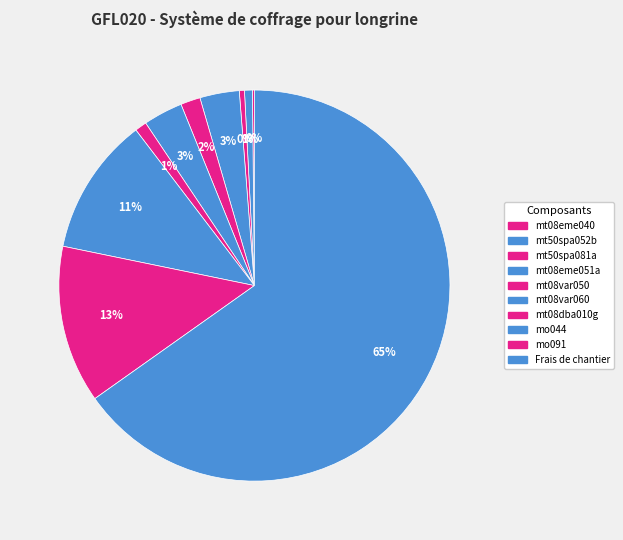

To the nearest percent, what is the difference between the largest and smallest slice percentages?

65%